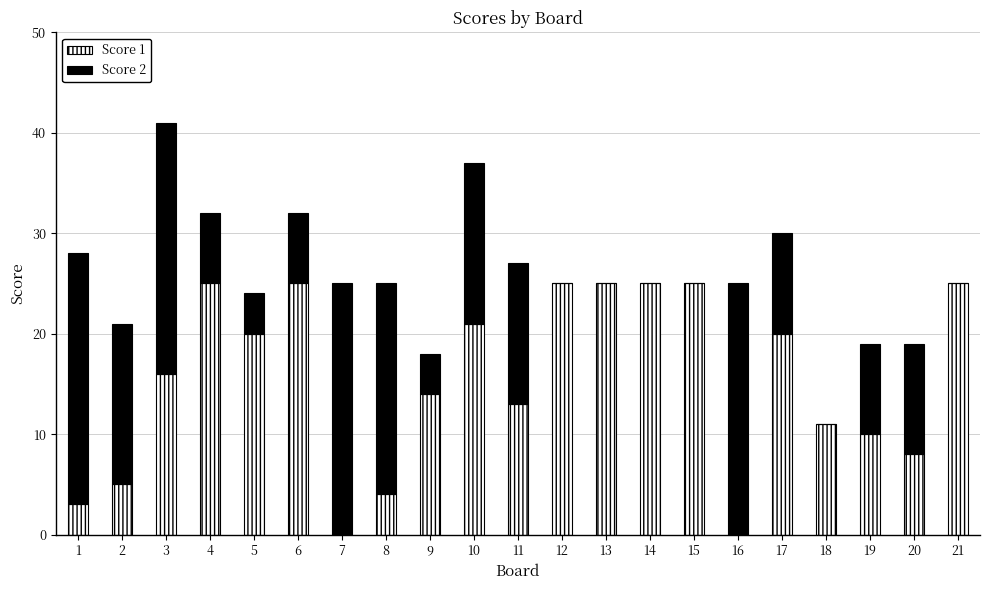

The Score 1 series shows 14 at 19. True or false?

False